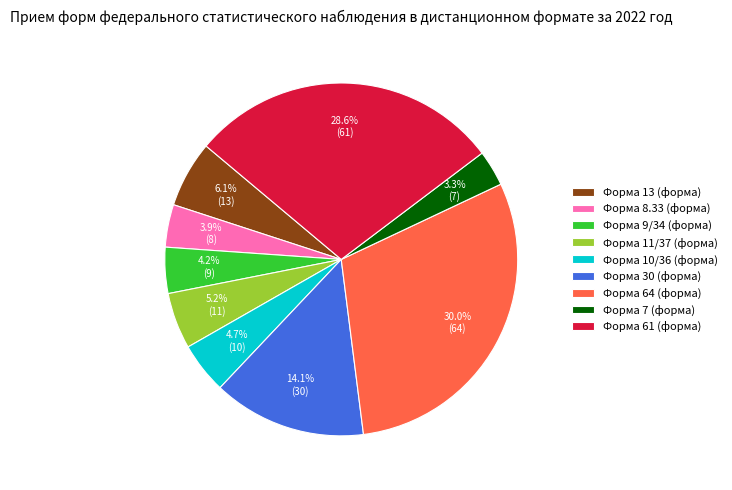

True or false: Форма 10/36 accounts for 12% of the total.

False